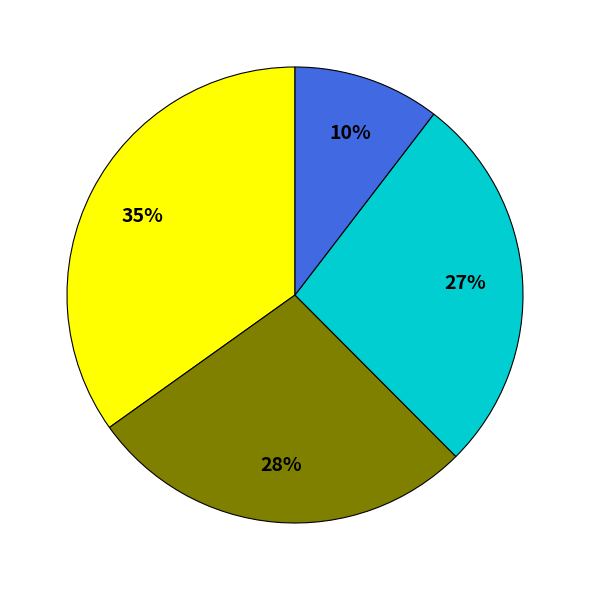

Does any single category account for the majority?

No